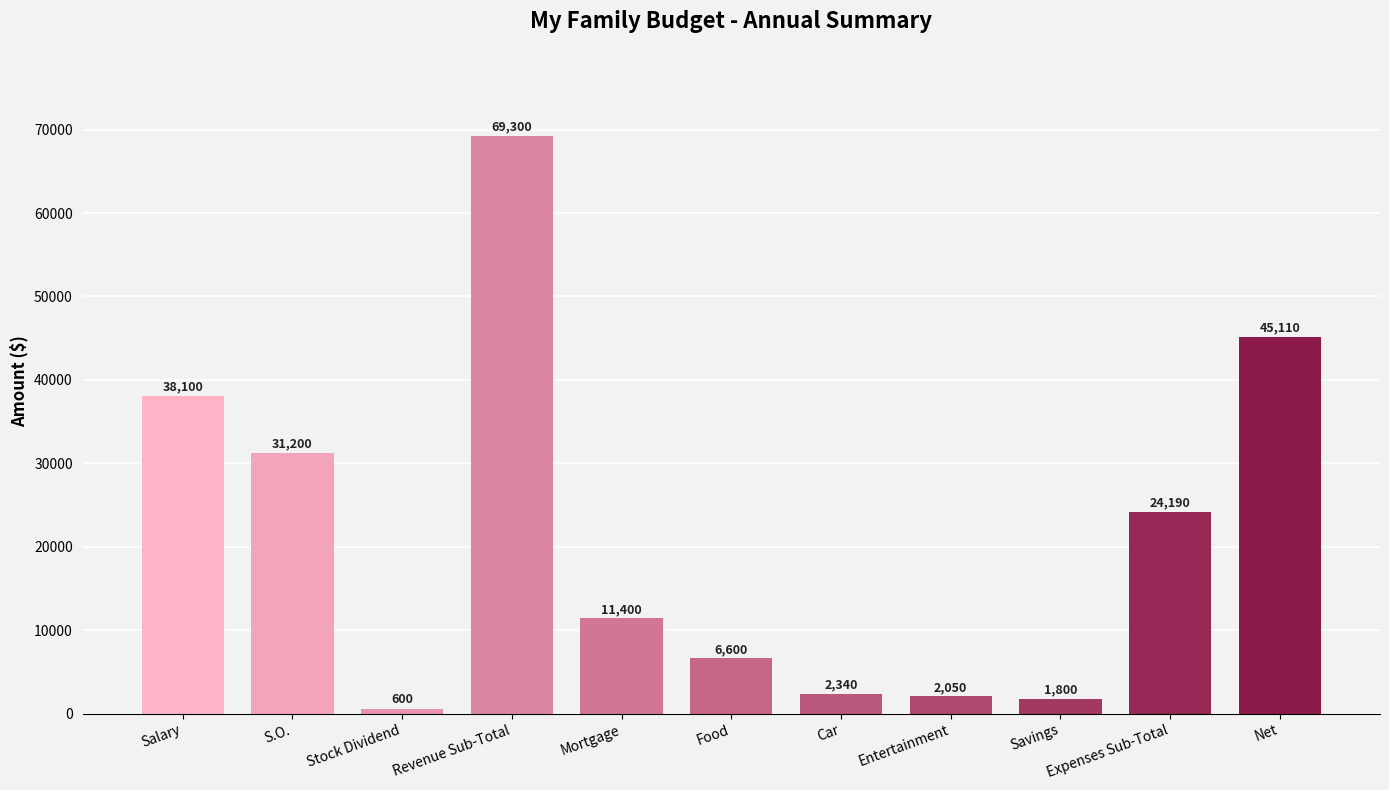

What is the value of the 5th bar from the left?

11400